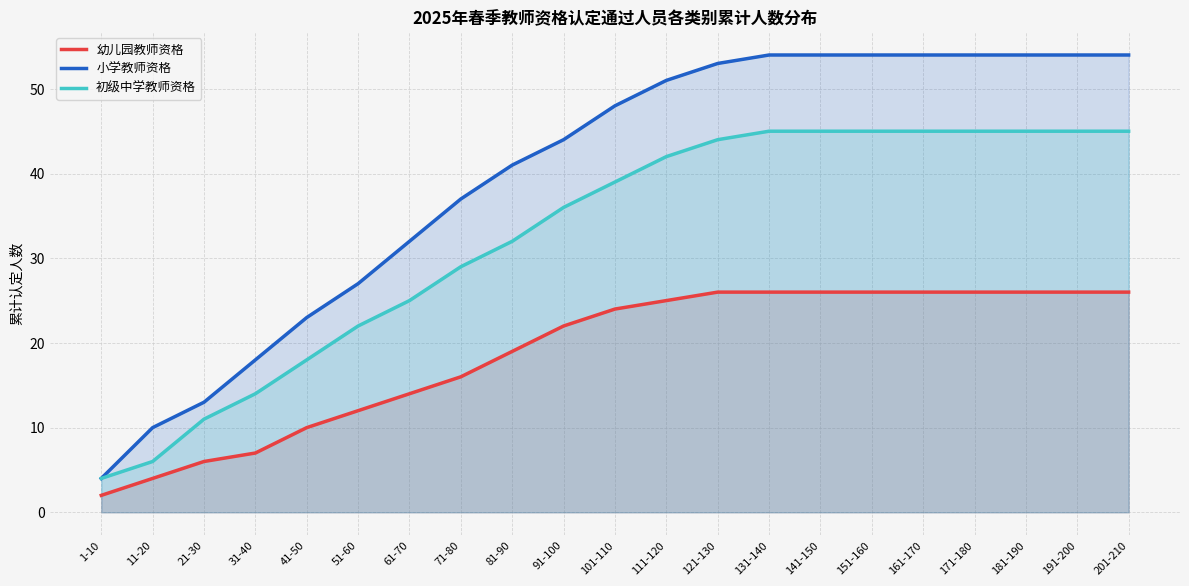

At which label does 小学教师资格 reach its peak?

131-140